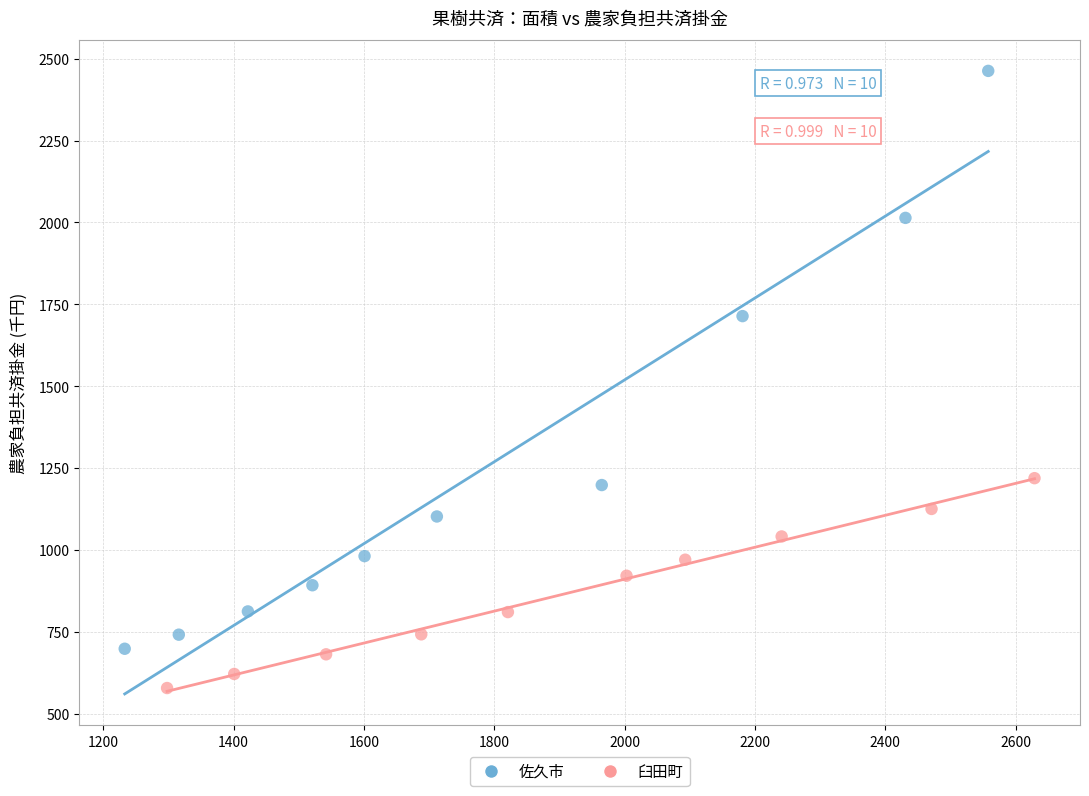

Which series contains the lowest Y value?

臼田町